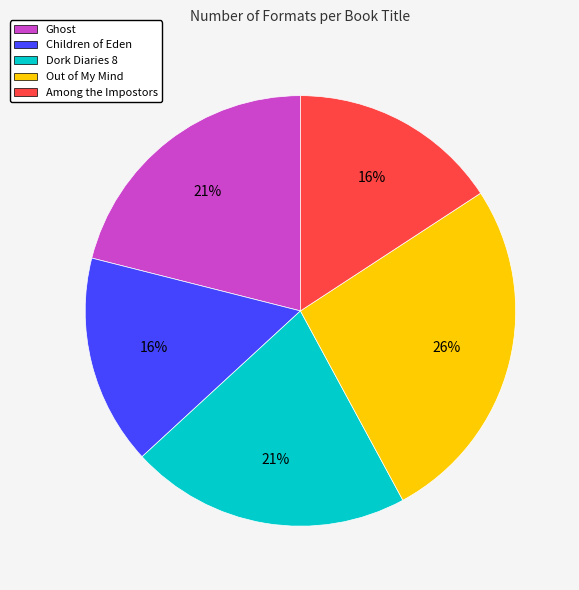

Does Ghost represent more than half of the total?

No